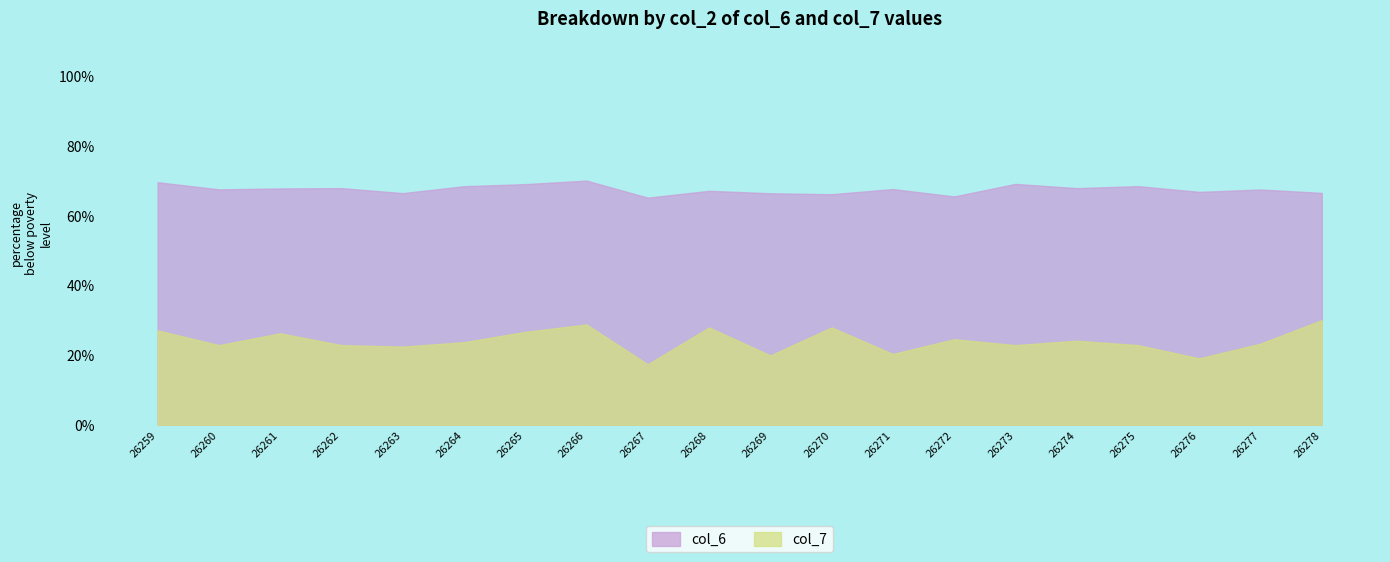

Reading left to right, what are all the values shown in this chart?

col_6: 69.5	67.5	67.8	67.8	66.4	68.4	69.0	70.0	65.1	67.1	66.4	66.1	67.6	65.5	69.1	67.8	68.4	66.8	67.4	66.5
col_7: 27.0	22.8	26.2	22.8	22.4	23.7	26.6	28.7	17.3	27.9	19.9	27.9	20.3	24.5	22.8	24.1	22.8	19.0	23.2	30.0